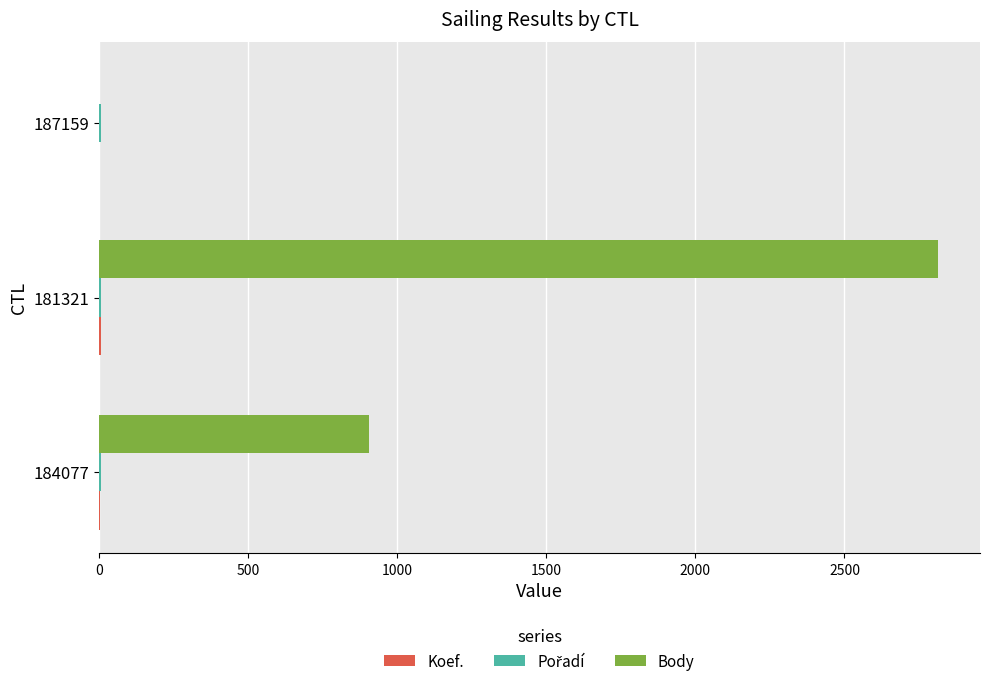

Which series has the largest total across all categories?

Body